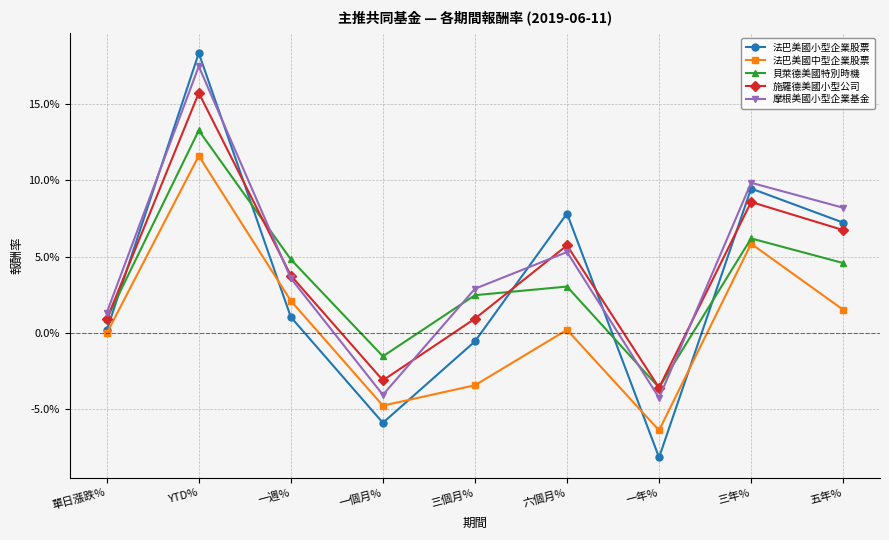

What is the difference between the highest and lowest values at 三個月%?

0.1